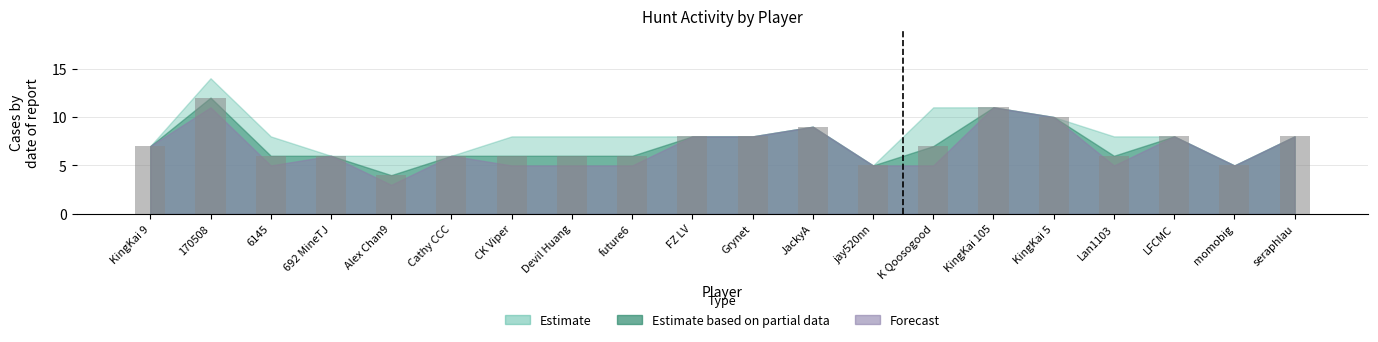

How many values are between 6 and 8?

13